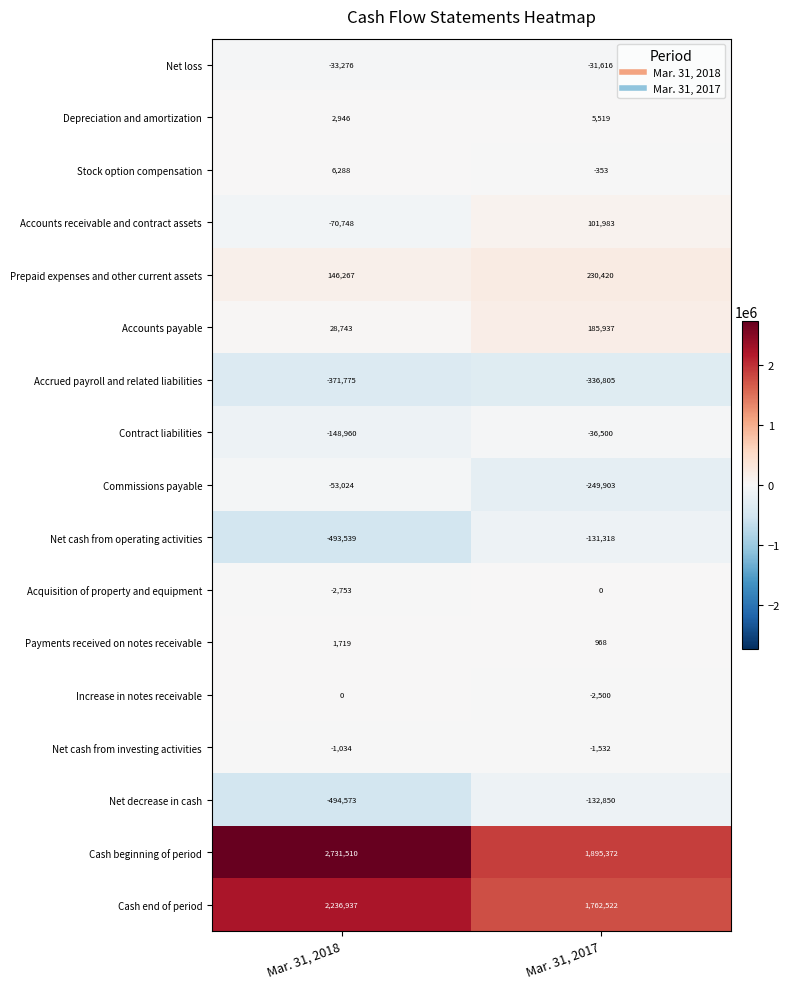

What is the sum of all Increase in notes receivable values?

-2500